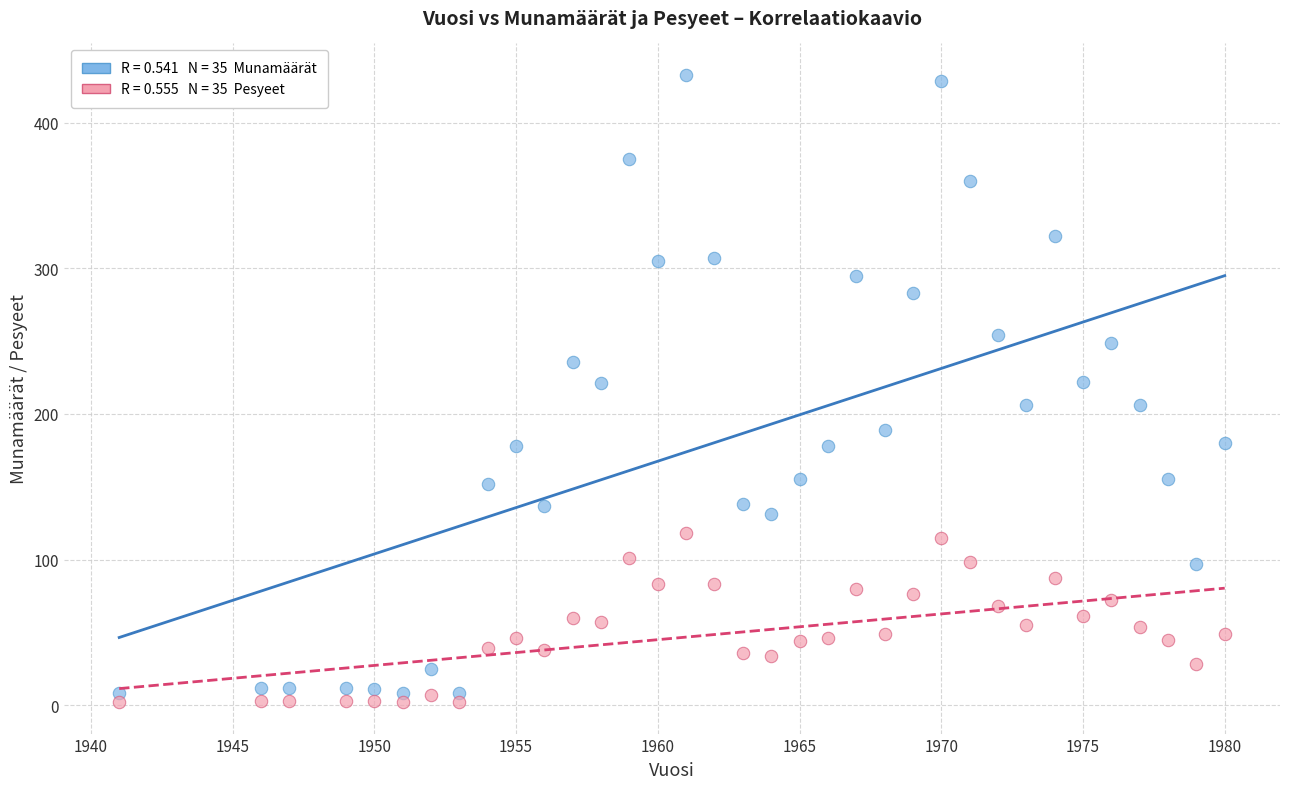

Across all data points, what is the range of Y values (max minus min)?

431